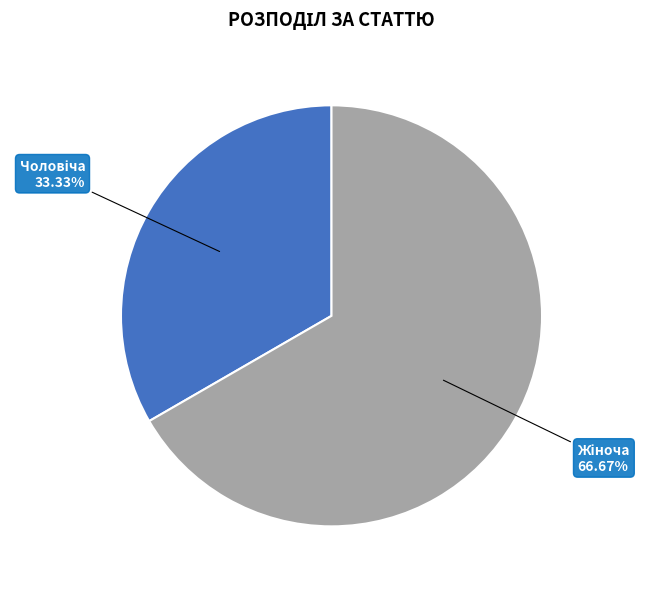

Which category has the smallest portion of the pie?

Чоловіча